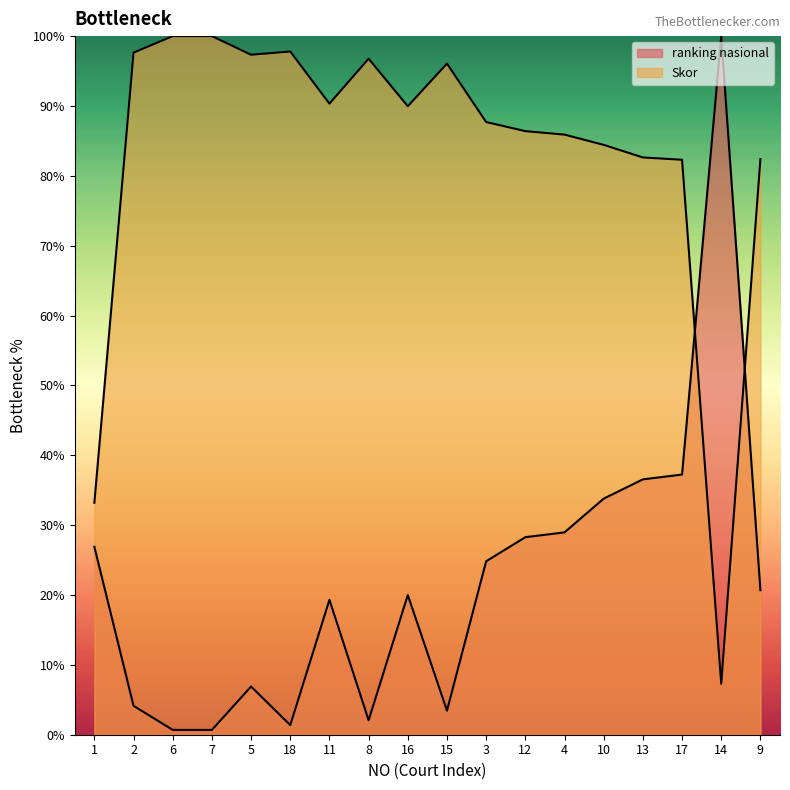

Which label corresponds to the smallest value in the chart?

6